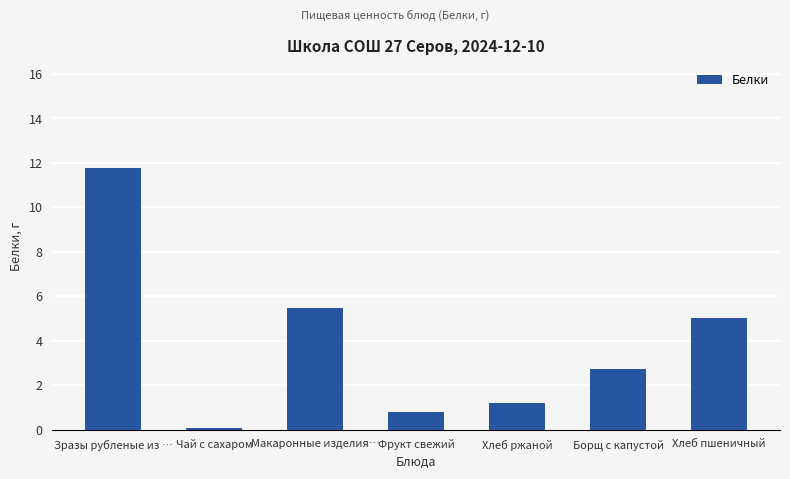

What is the sum of the values at Макаронные изделия… and Фрукт свежий?

6.3